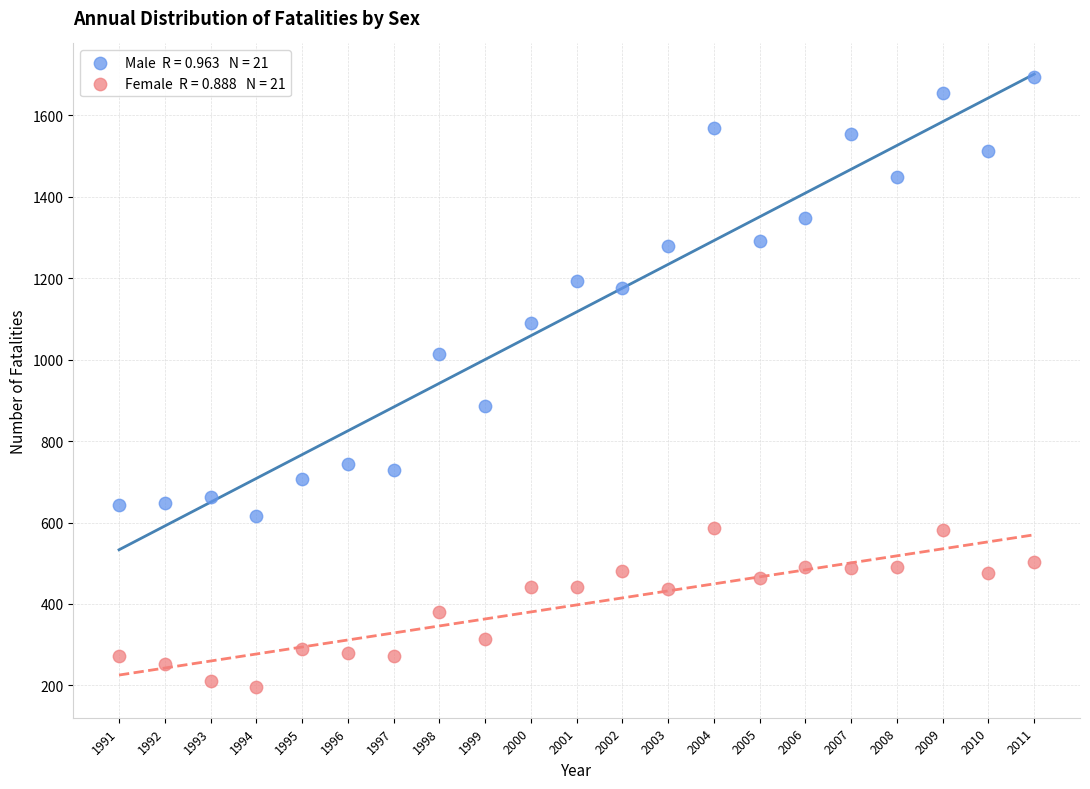

Across all data points, what is the range of Y values (max minus min)?

1499